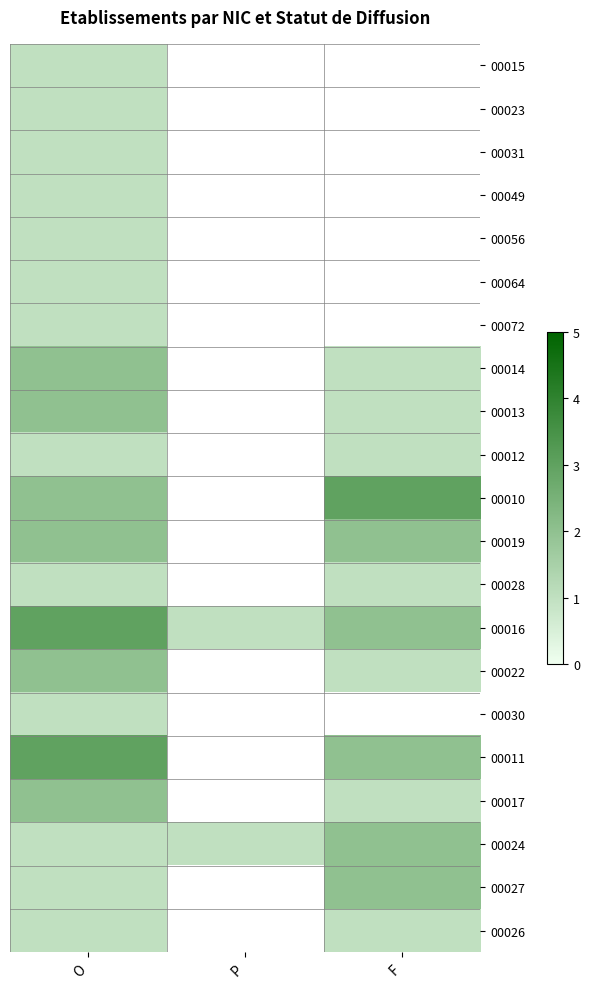

Count the number of data series in this chart.

21